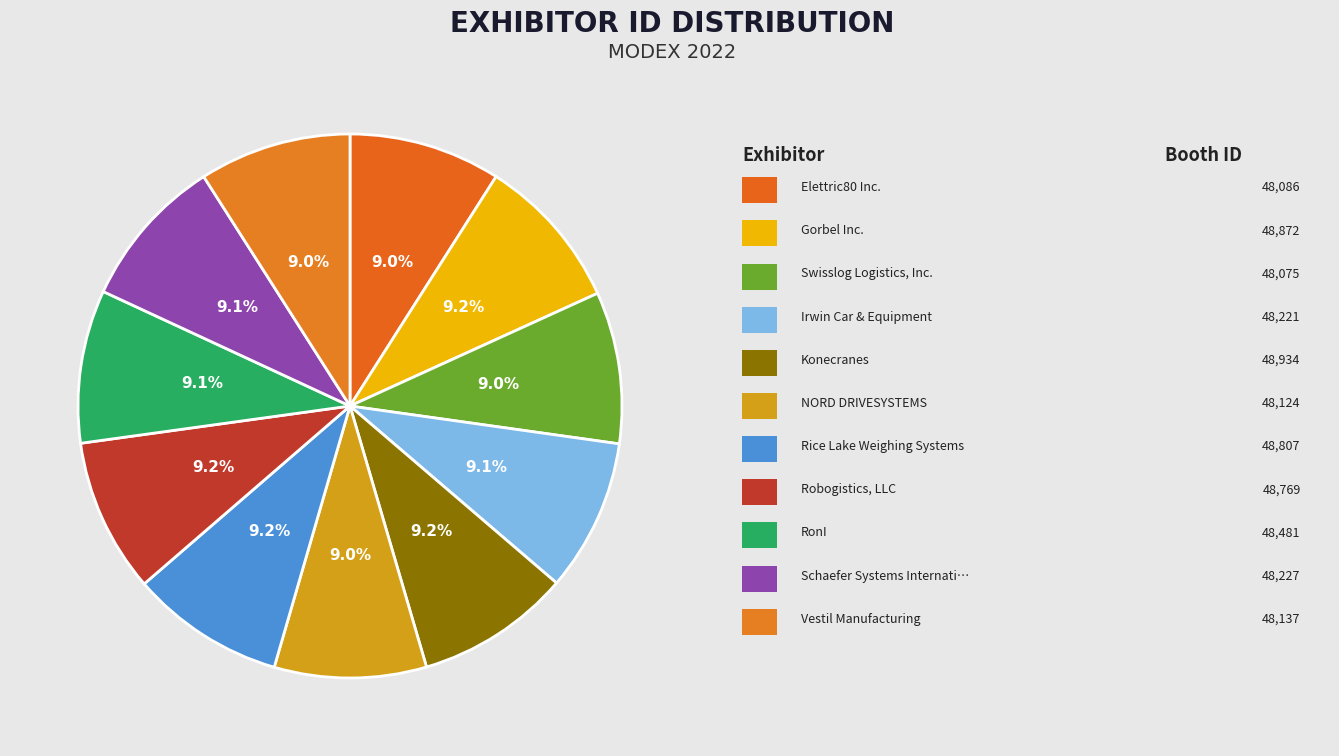

Rank the categories by value from highest to lowest.

Konecranes, Gorbel Inc., Rice Lake Weighing Systems, Robogistics, LLC, RonI, Schaefer Systems International, Inc., Irwin Car & Equipment, Vestil Manufacturing, NORD DRIVESYSTEMS, Elettric80 Inc., Swisslog Logistics, Inc.